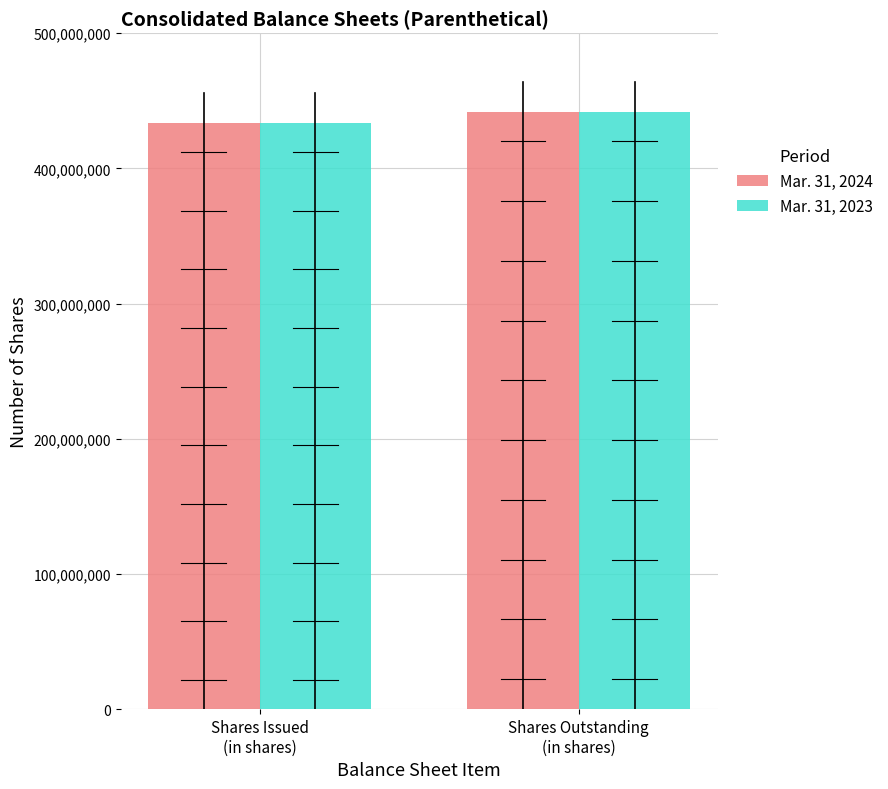

What is the sum of the Mar. 31, 2024 values at Shares Issued
(in shares) and Shares Outstanding
(in shares)?

875840930